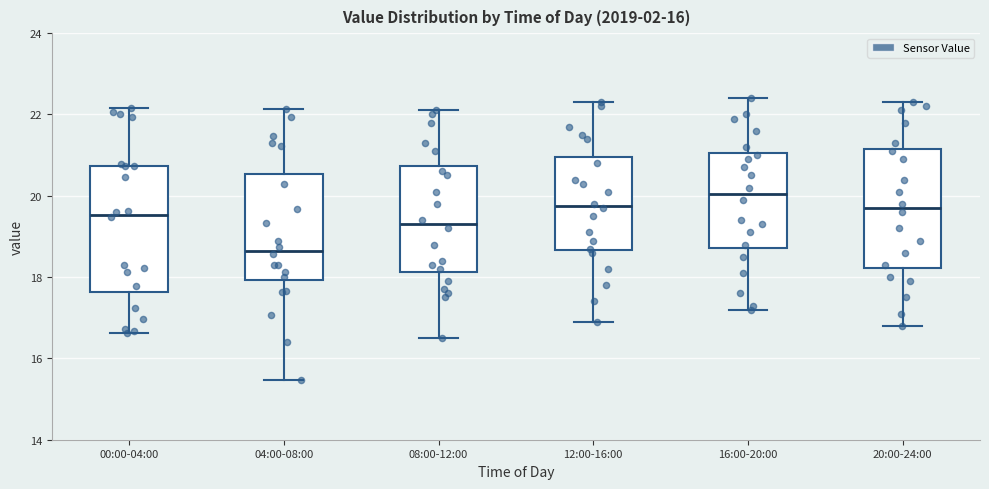

Which box has the lowest median line?

04:00-08:00